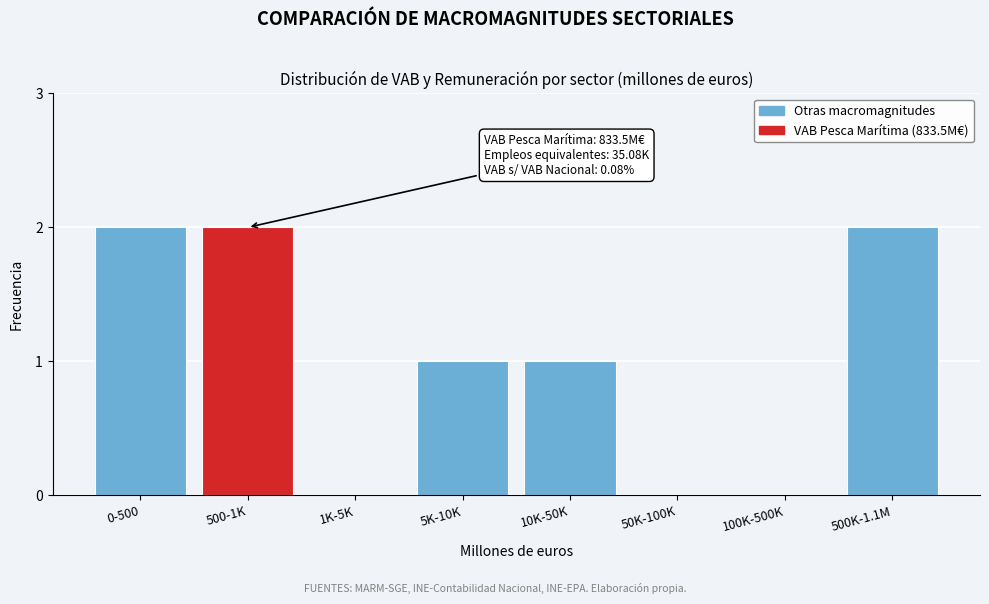

Reading right to left, what are all the values shown in this chart?

500K-1.1M=2	100K-500K=0	50K-100K=0	10K-50K=1	5K-10K=1	1K-5K=0	500-1K=2	0-500=2